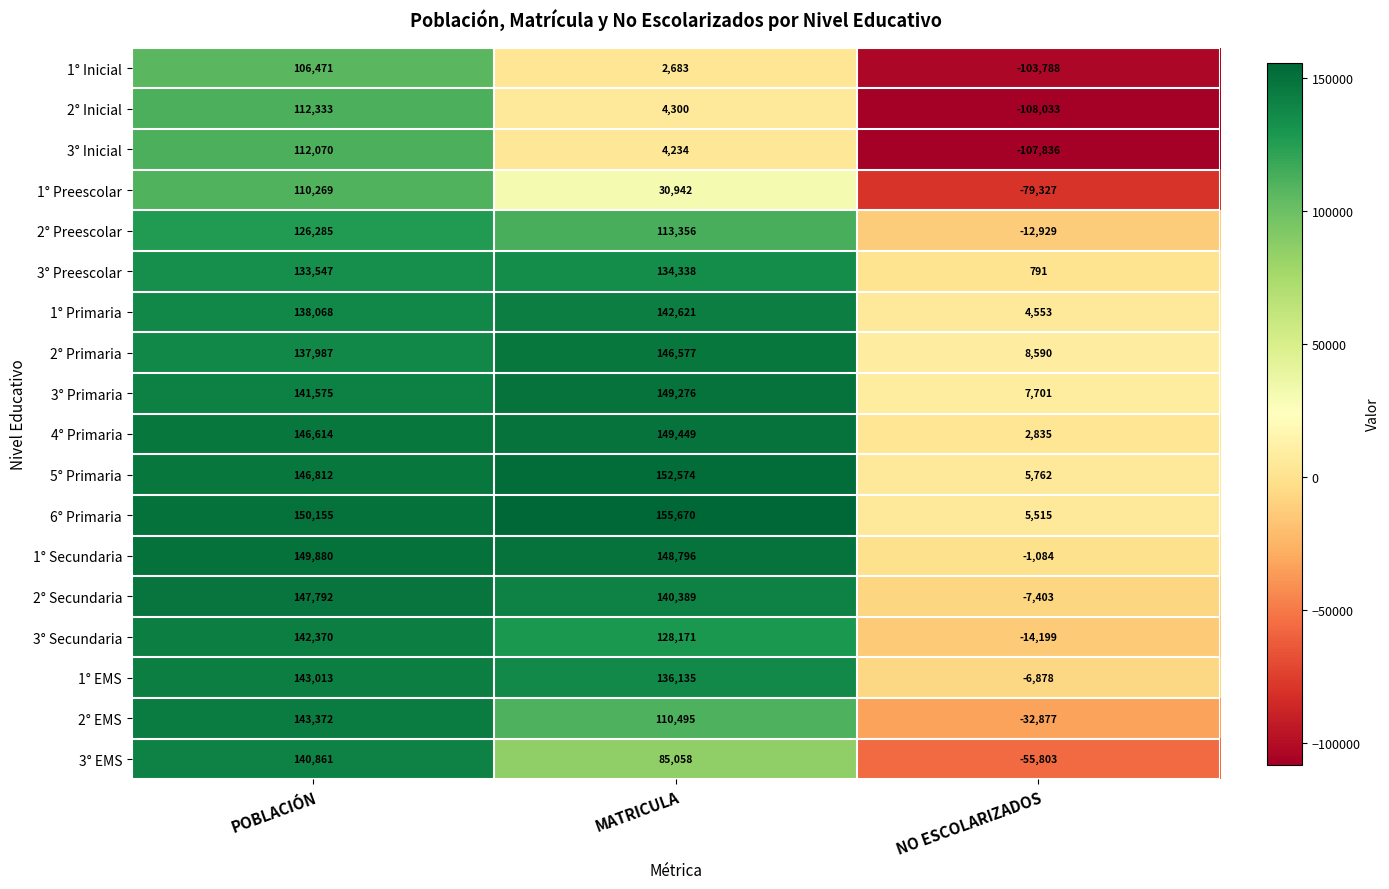

What is the difference between the maximum and minimum values in the 2° Primaria series?

137987